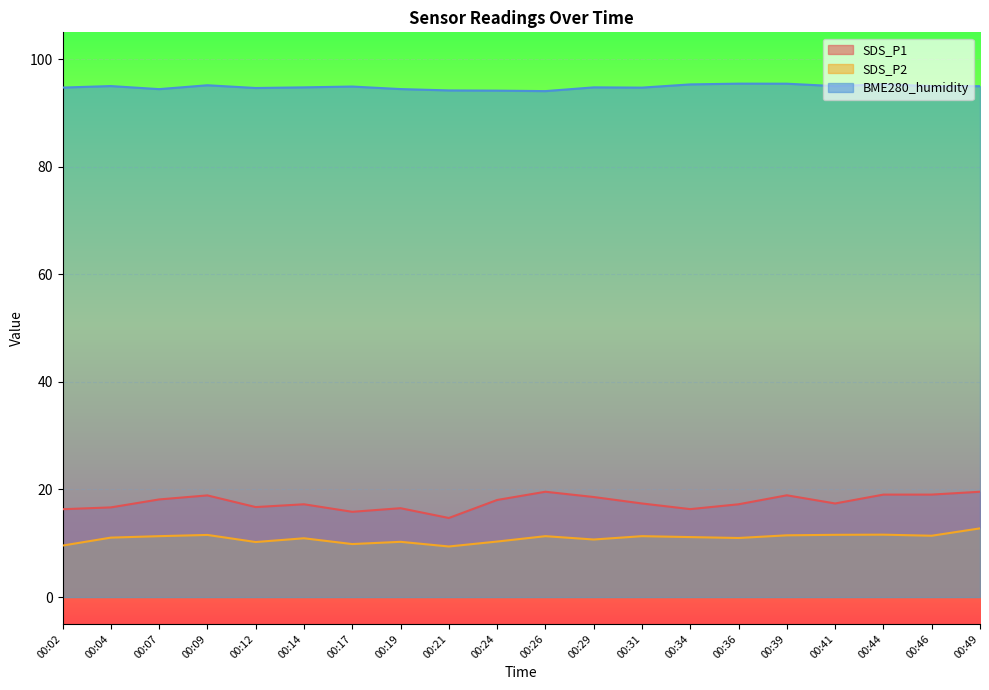

Is the value of SDS_P1 at 00:39 greater than the value of SDS_P2 at 00:41?

Yes